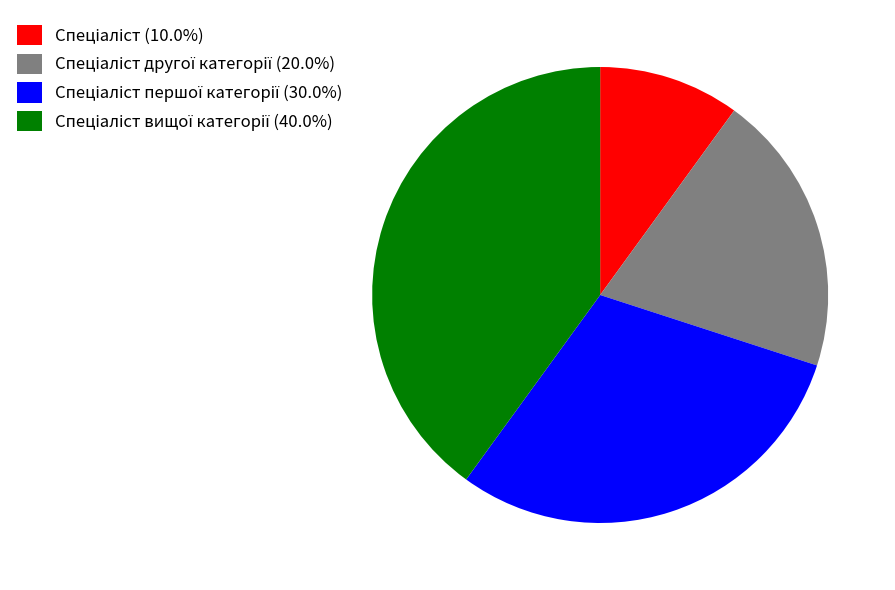

Is there any slice that represents more than half of the pie?

No